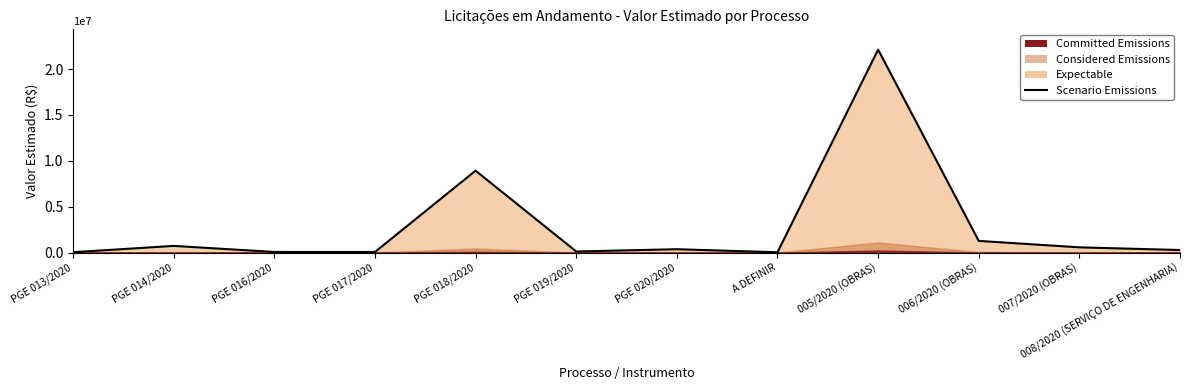

Rank the categories by value from lowest to highest.

A DEFINIR, PGE 013/2020, PGE 017/2020, PGE 016/2020, PGE 019/2020, 008/2020 (SERVIÇO DE ENGENHARIA), PGE 020/2020, 007/2020 (OBRAS), PGE 014/2020, 006/2020 (OBRAS), PGE 018/2020, 005/2020 (OBRAS)